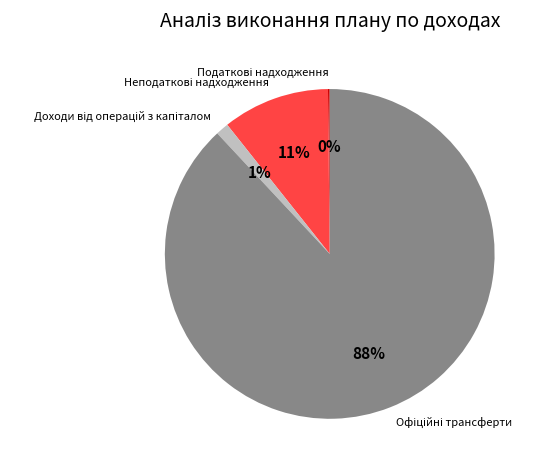

Is there any slice that represents more than half of the pie?

Yes